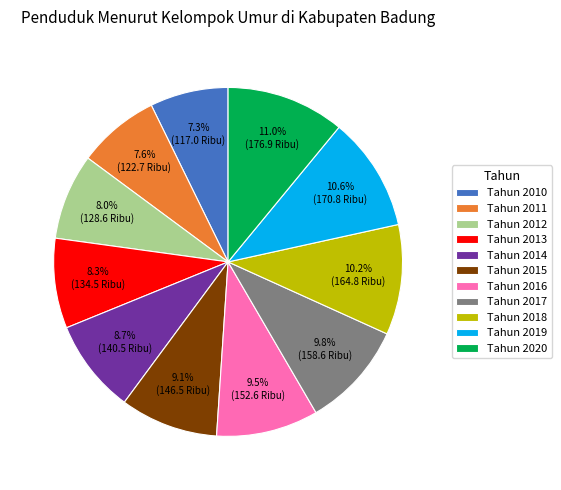

What portion of the pie excludes Tahun 2010?

92.7%